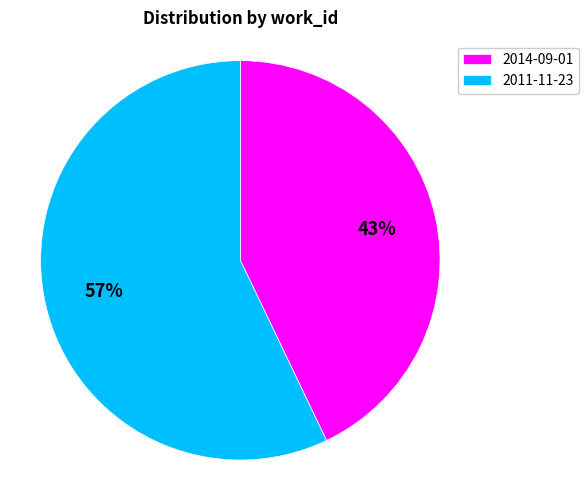

True or false: 2011-11-23 accounts for 44% of the total.

False